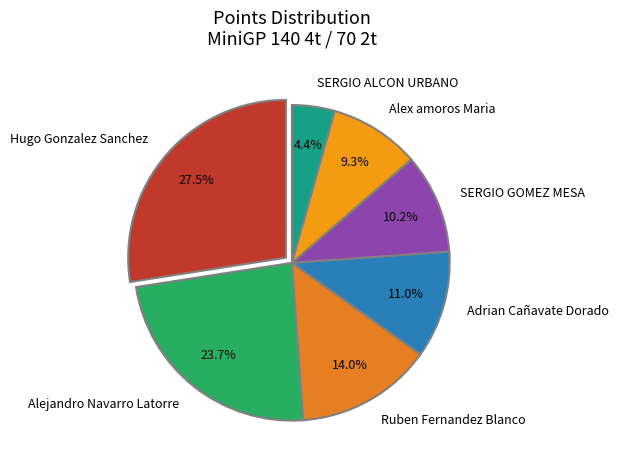

Rank the categories by value from lowest to highest.

SERGIO ALCON URBANO, Alex amoros Maria, SERGIO GOMEZ MESA, Adrian Cañavate Dorado, Ruben Fernandez Blanco, Alejandro Navarro Latorre, Hugo Gonzalez Sanchez